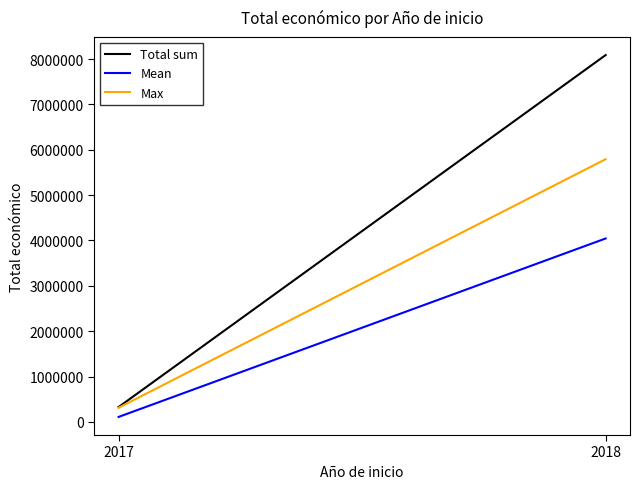

Which has a higher value, 2018 or 2017?

2018